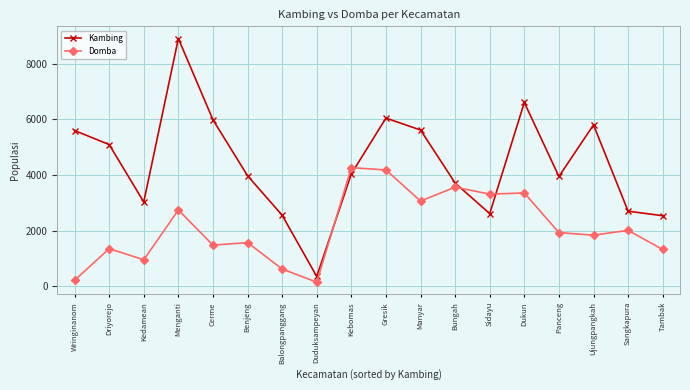

True or false: Kambing has a value of 1992 at Kebomas.

False